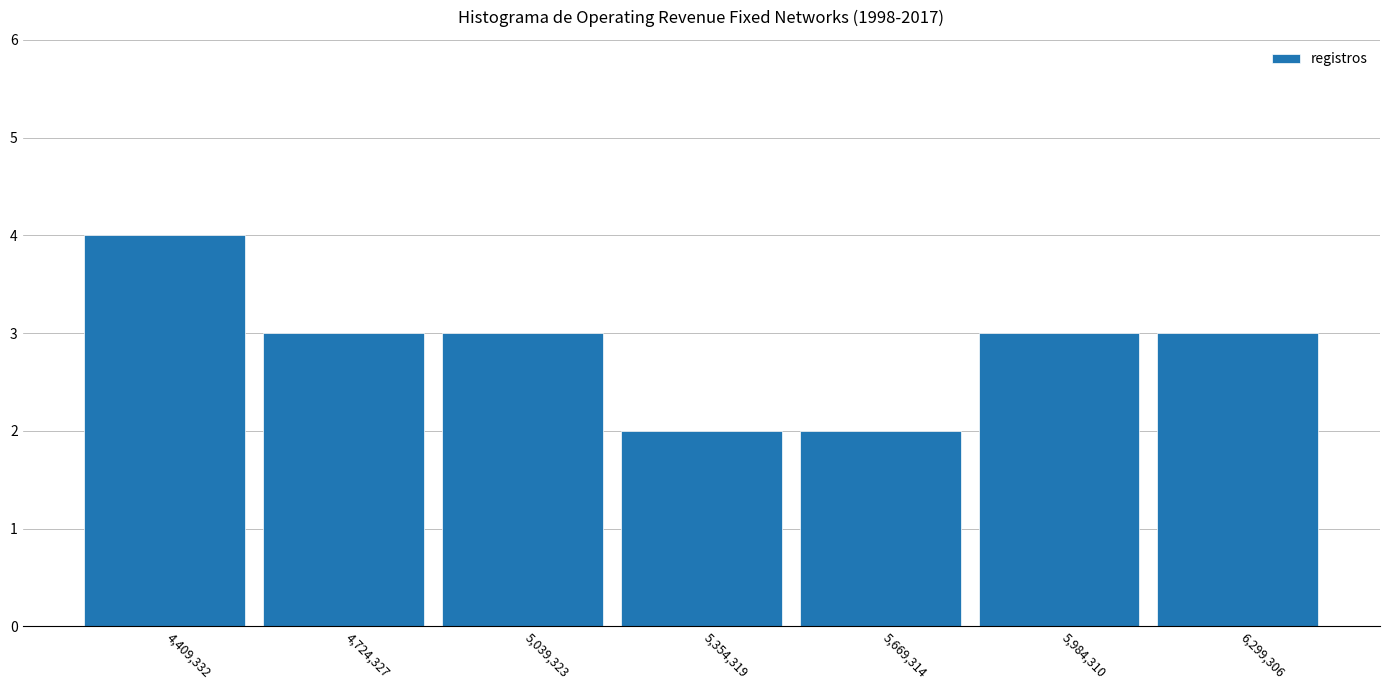

Reading left to right, list all the values displayed in this chart.

4	3	3	2	2	3	3